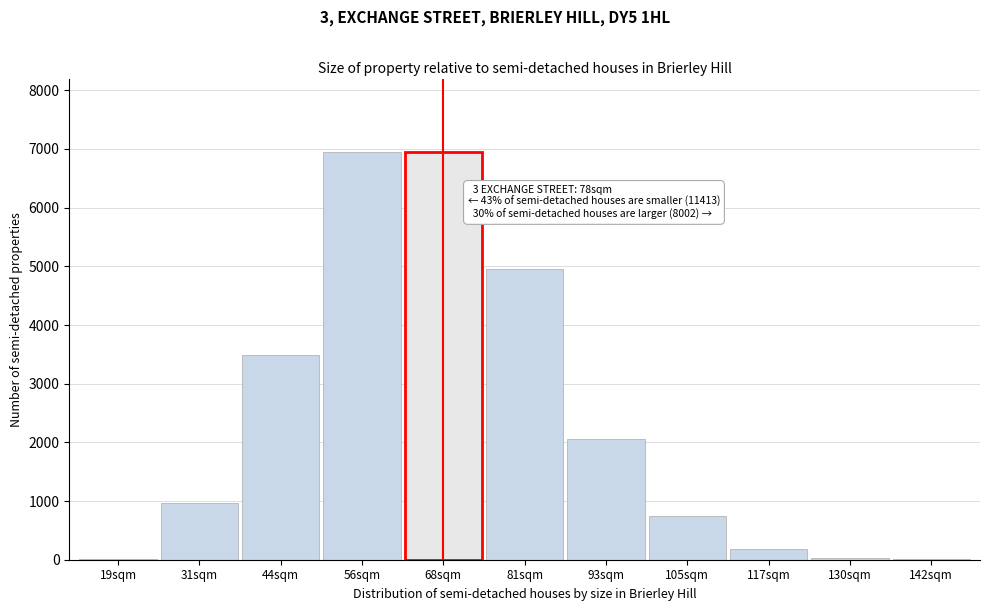

What is the maximum value shown in the chart?

6949